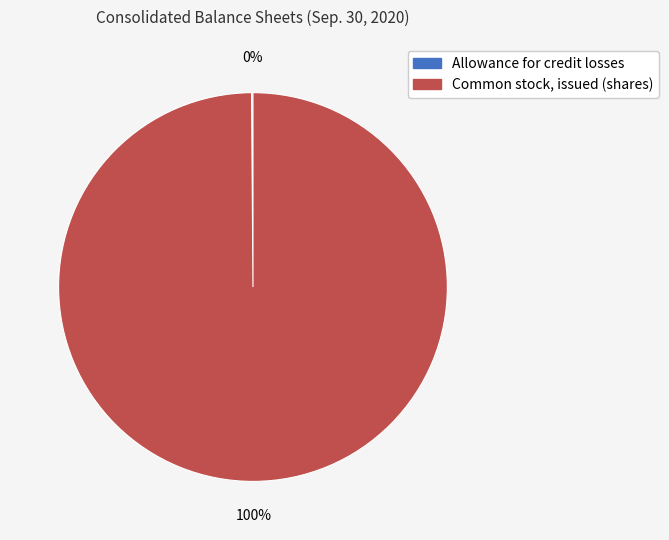

To the nearest percent, what is the average slice percentage?

50%